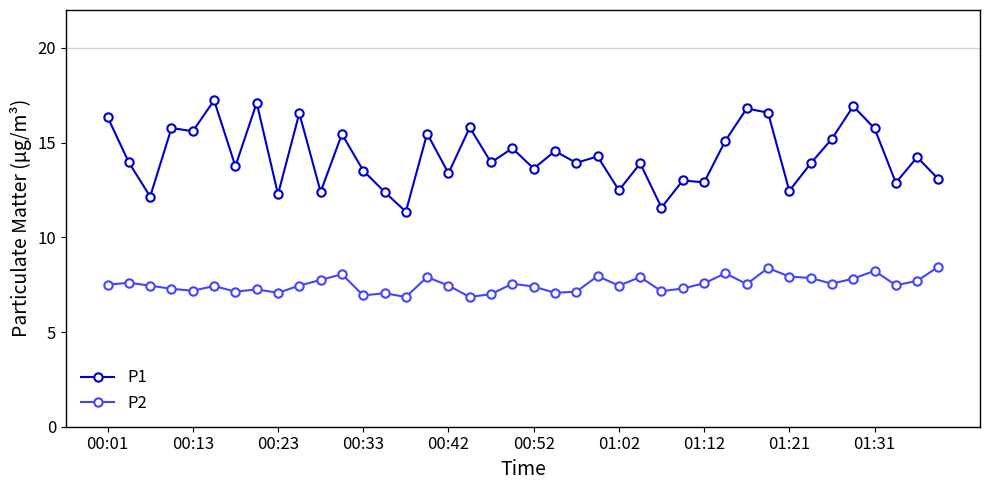

Count the number of categories in the chart.

40